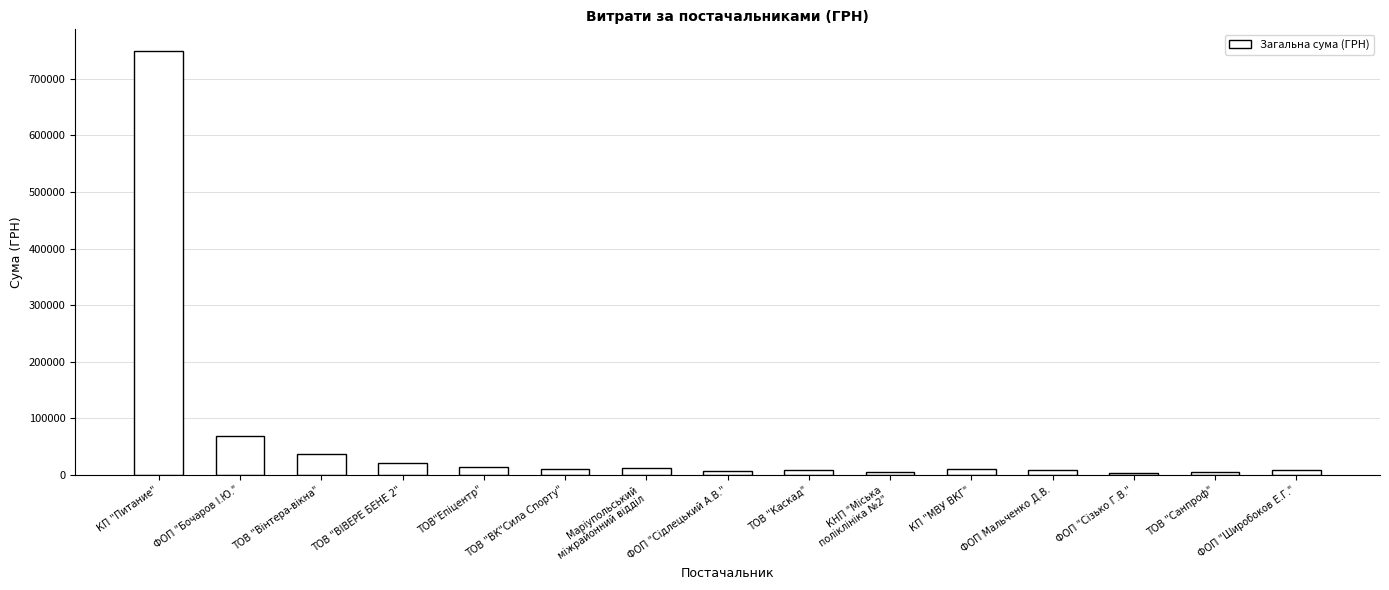

The value at КП "Питание" is 1082479.4. True or false?

False